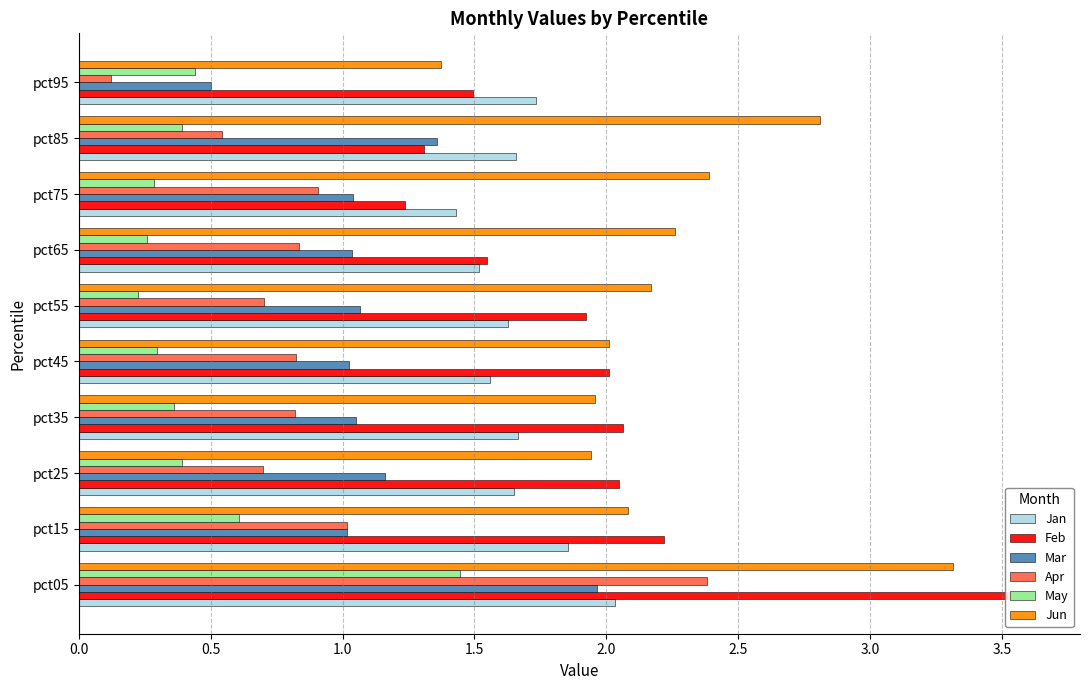

What is the value of the Jun bar at the 1st from the left?

3.3